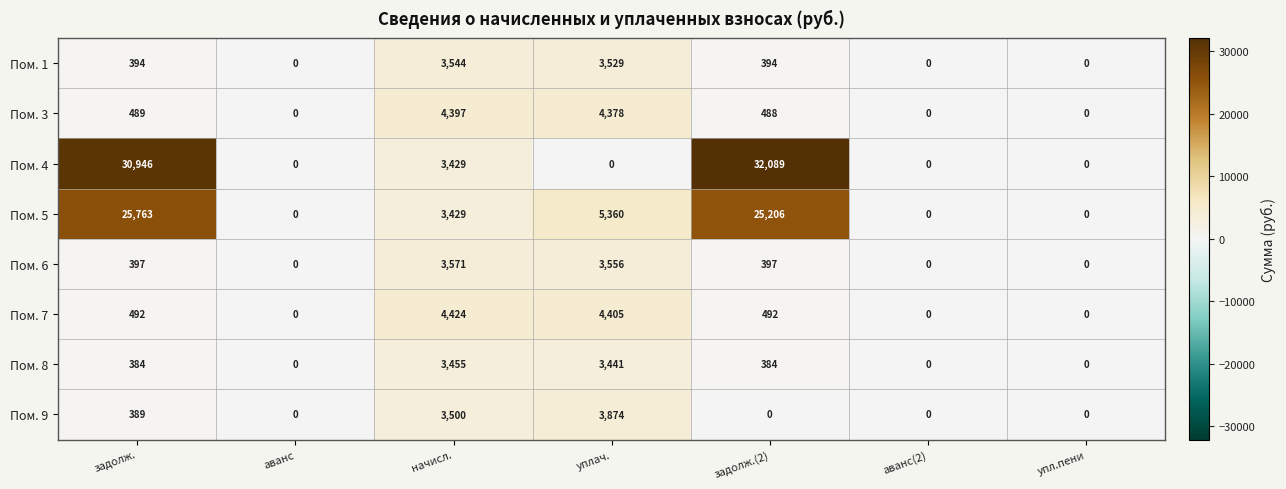

Count the number of categories in the chart.

7